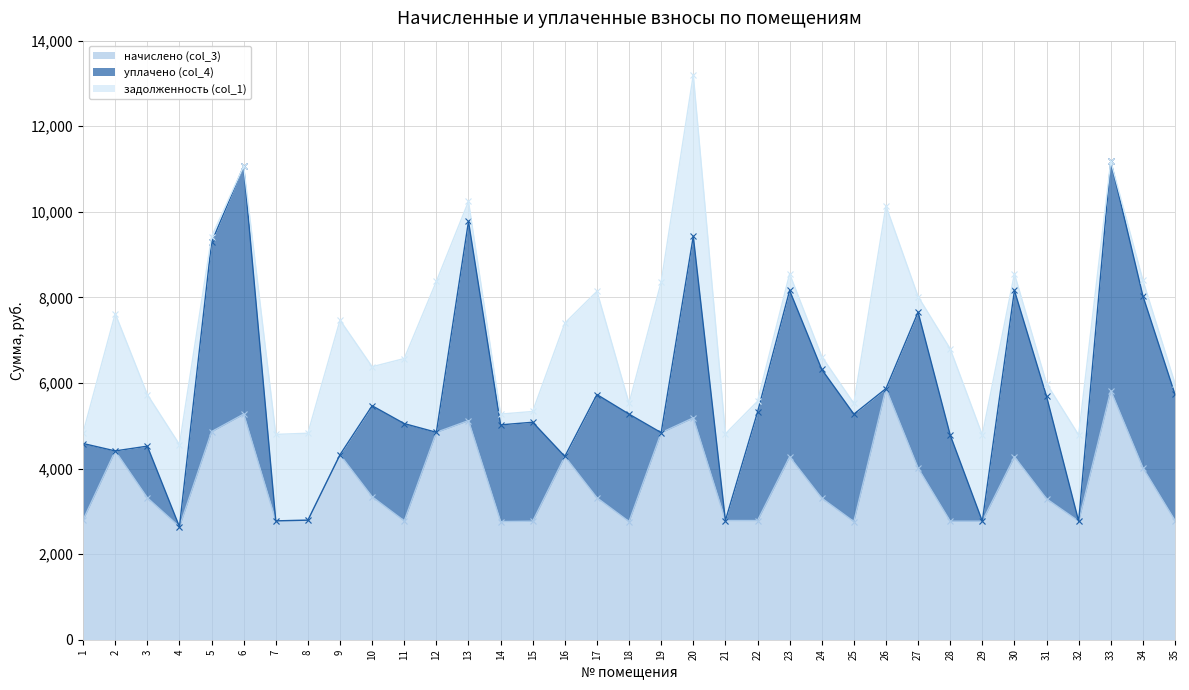

What are all the series names shown in the legend?

начислено (col_3), уплачено (col_4), задолженность (col_1)